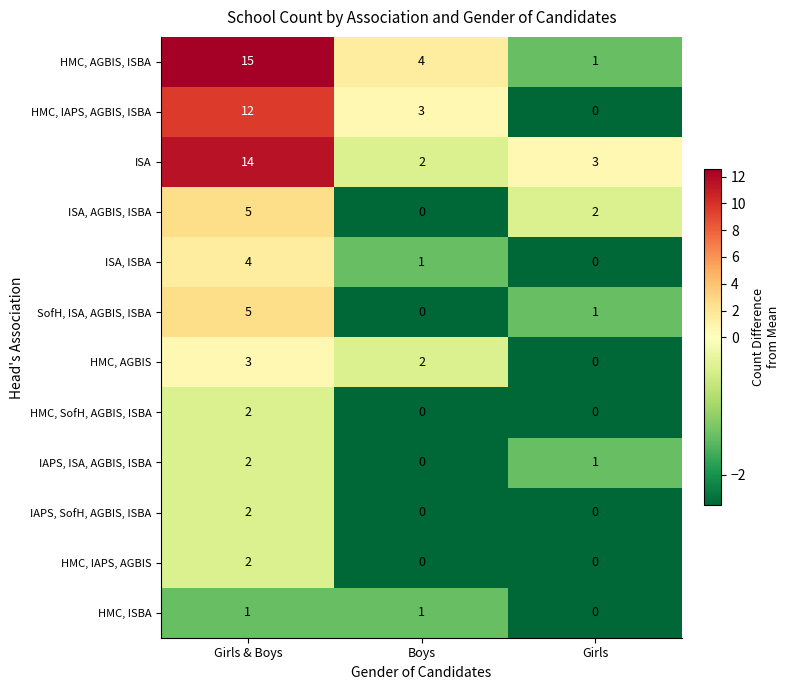

What is the maximum value shown in the chart?

15